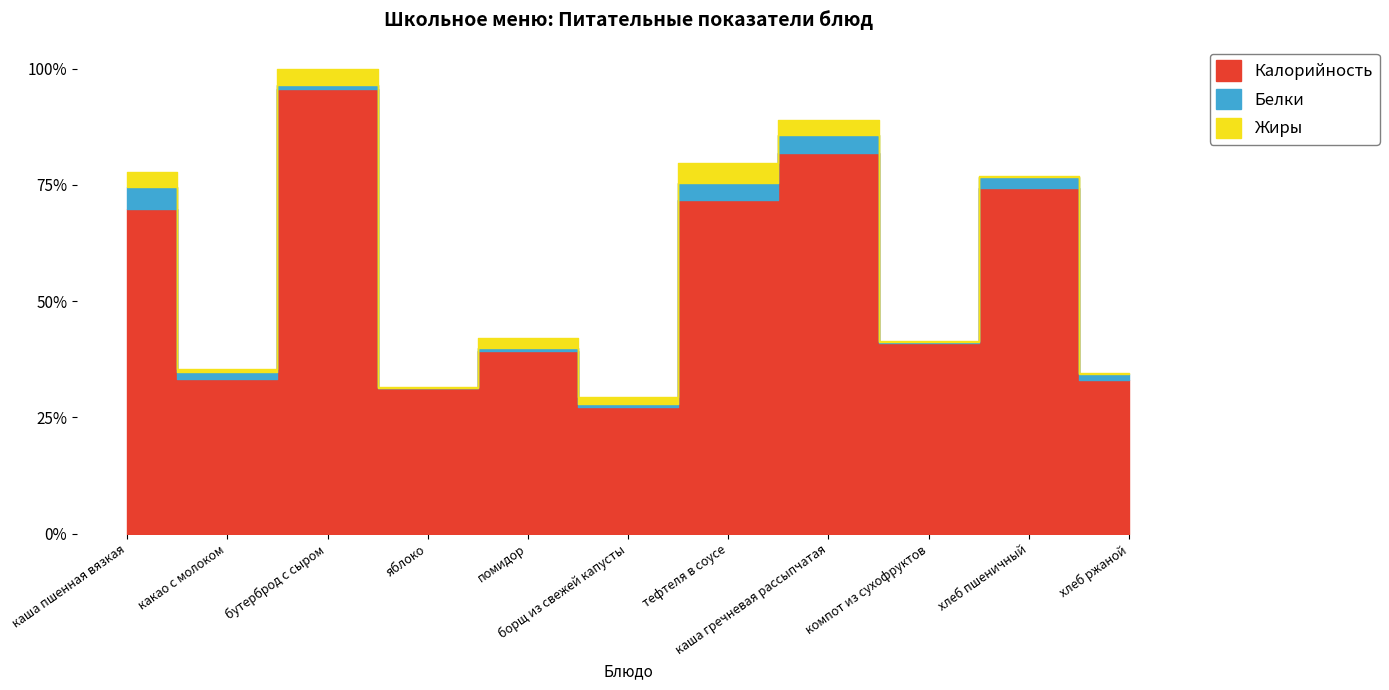

Reading left to right, transcribe all the data shown in this chart.

Калорийность: каша пшенная вязкая=165.3	какао с молоком=79.0	бутерброд с сыром=226.4	яблоко=74.0	помидор=93.0	борщ из свежей капусты=64.3	тефтеля в соусе=170.0	каша гречневая рассыпчатая=194.2	компот из сухофруктов=97.0	хлеб пшеничный=176.2	хлеб ржаной=78.3
Белки: каша пшенная вязкая=11.5	какао с молоком=3.2	бутерброд с сыром=2.4	яблоко=0.4	помидор=1.5	борщ из свежей капусты=1.8	тефтеля в соусе=8.6	каша гречневая рассыпчатая=9.2	компот из сухофруктов=0.7	хлеб пшеничный=5.6	хлеб ржаной=3.0
Жиры: каша пшенная вязкая=7.7	какао с молоком=1.9	бутерброд с сыром=8.2	яблоко=0.3	помидор=5.4	борщ из свежей капусты=3.4	тефтеля в соусе=10.6	каша гречневая рассыпчатая=7.2	компот из сухофруктов=0.3	хлеб пшеничный=0.6	хлеб ржаной=0.5